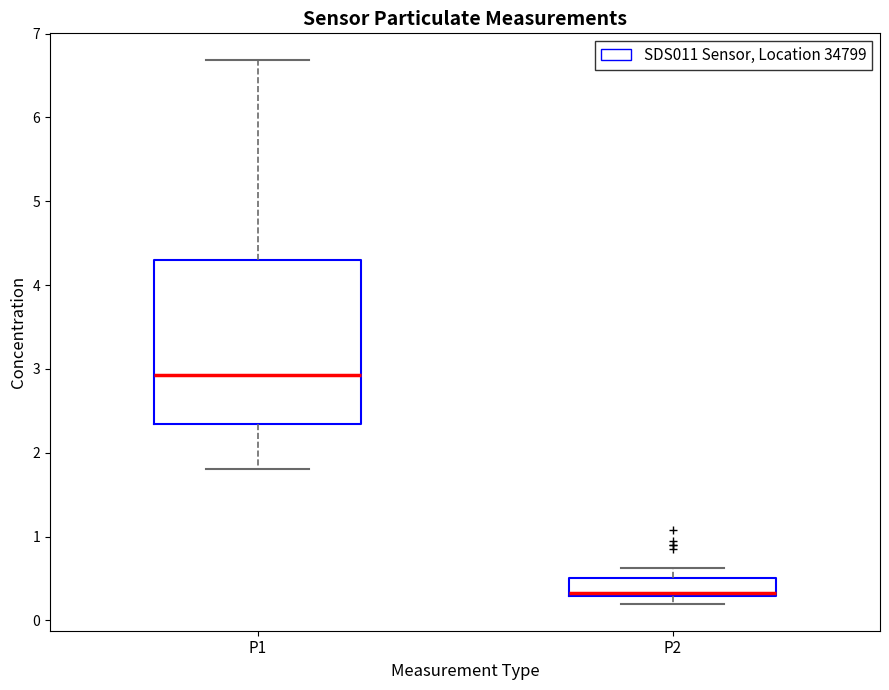

Reading left to right, transcribe this box plot: for each box, give where its median line is, the range the box spans, and where its two whiskers end, as read against the y-axis. The values are not printed on the chart, so give them approximately, as read against the axis.

P1: median 2.9, box 2.3 to 4.3, whiskers 1.8 to 6.7
P2: median 0.3, box 0.3 to 0.5, whiskers 0.2 to 0.6